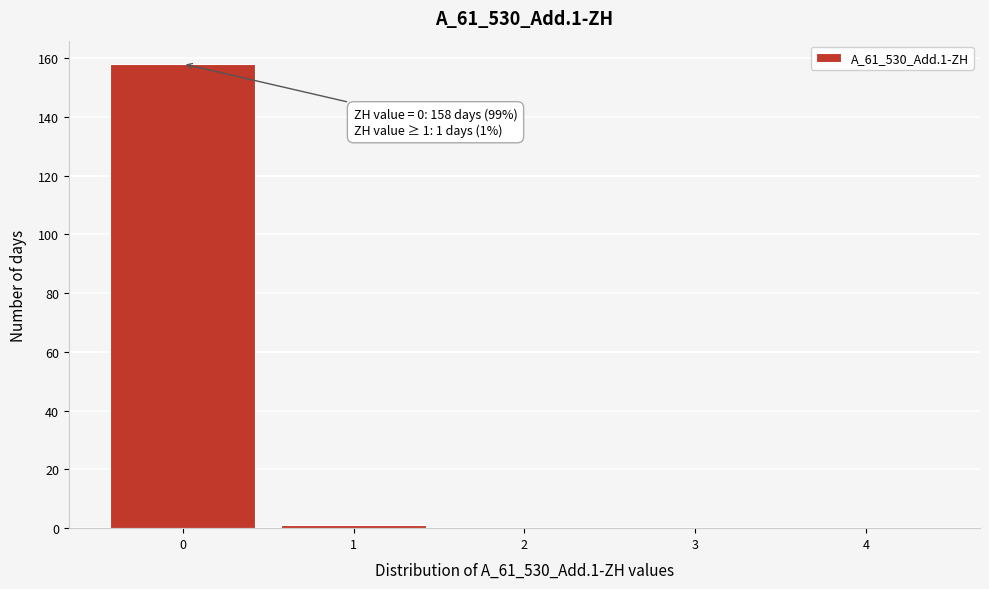

Reading right to left, extract all data points from this chart.

4=0	3=0	2=0	1=1	0=158